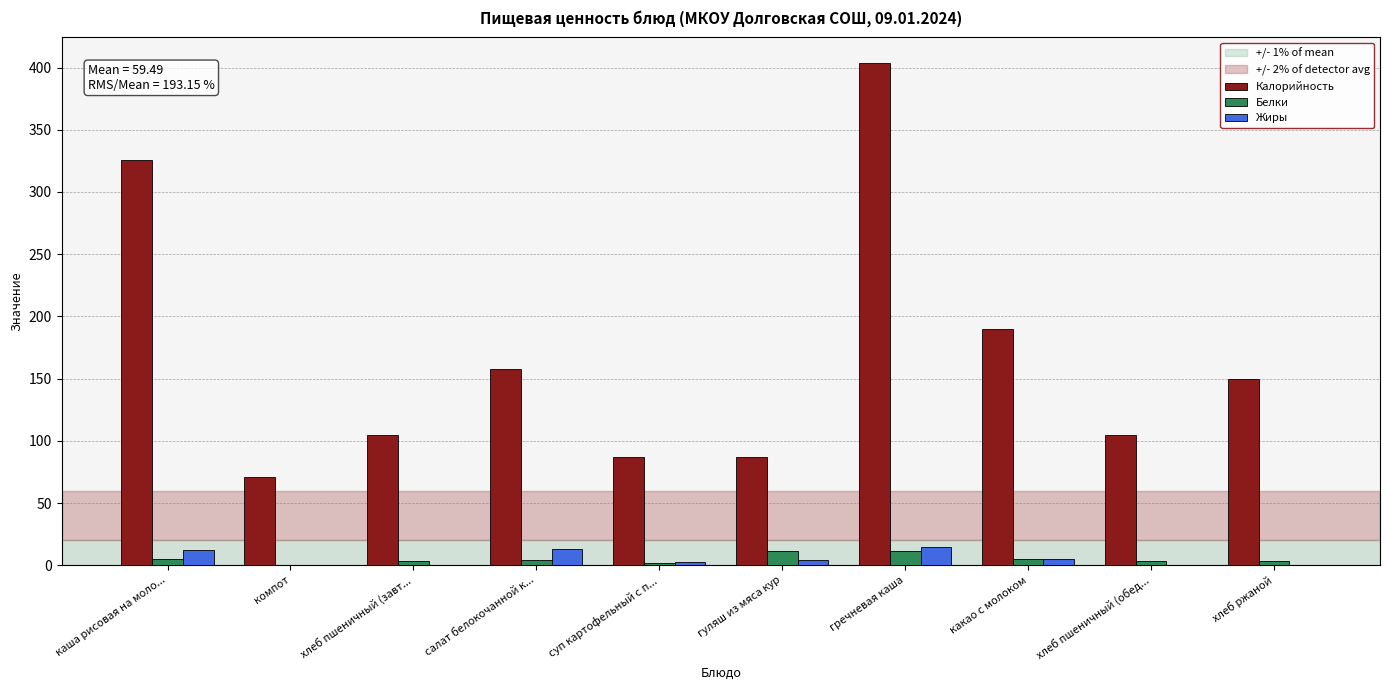

What is the sum of all Калорийность values?

1682.5